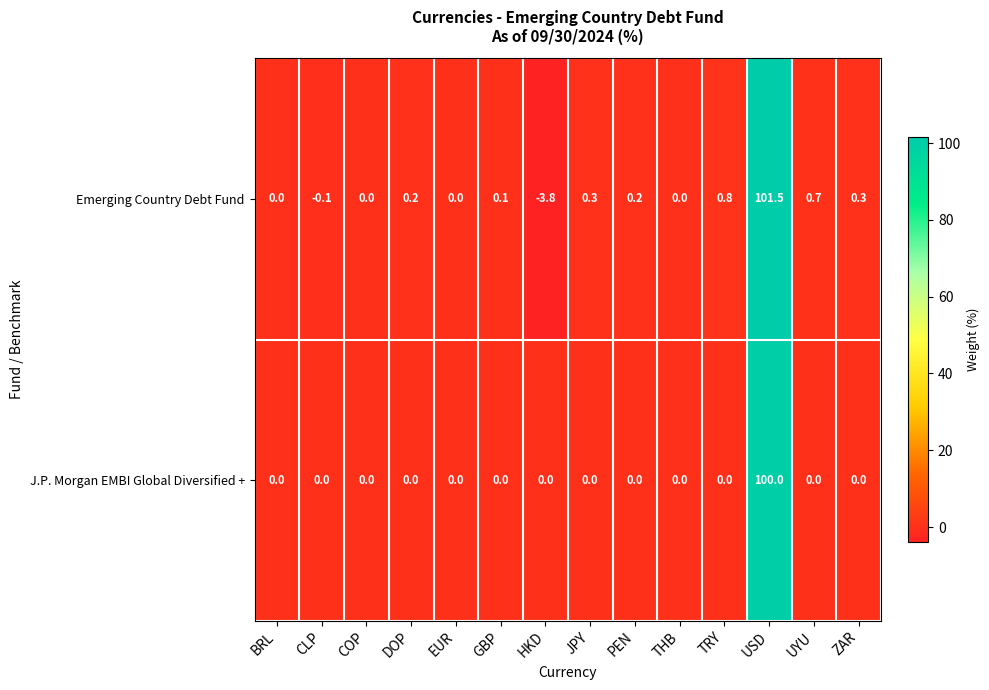

The value of Emerging Country Debt Fund at DOP is 0.3. True or false?

False